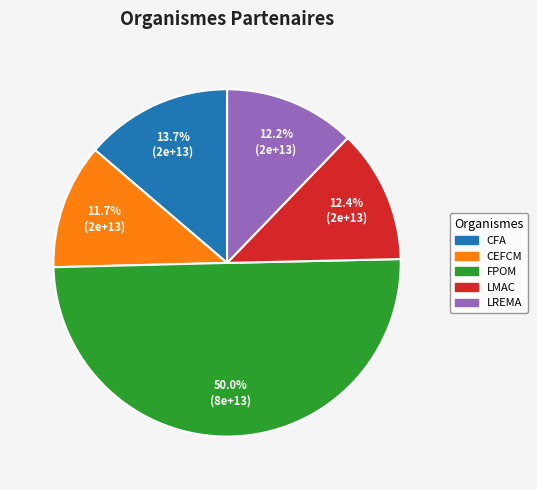

Which category has the smallest portion of the pie?

CTRE EUROPEEN FORMAT CONTINUE MARITIME